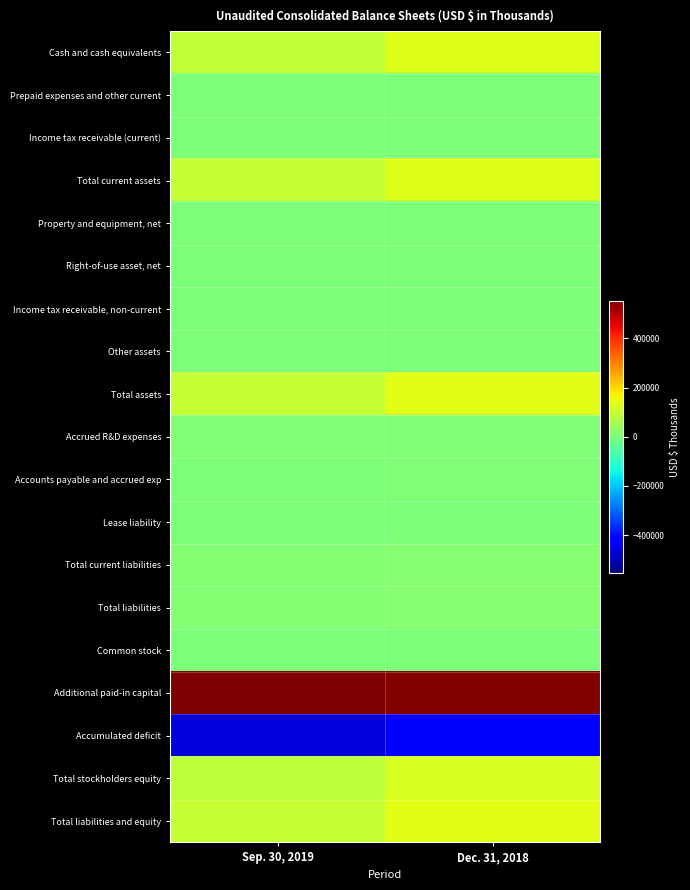

Reading right to left, transcribe all the data shown in this chart.

Cash and cash equivalents: Dec. 31, 2018=131201	Sep. 30, 2019=94851
Prepaid expenses and other current: Dec. 31, 2018=2086	Sep. 30, 2019=1110
Income tax receivable (current): Dec. 31, 2018=0	Sep. 30, 2019=1012
Total current assets: Dec. 31, 2018=133287	Sep. 30, 2019=96973
Property and equipment, net: Dec. 31, 2018=335	Sep. 30, 2019=212
Right-of-use asset, net: Dec. 31, 2018=0	Sep. 30, 2019=745
Income tax receivable, non-current: Dec. 31, 2018=3529	Sep. 30, 2019=882
Other assets: Dec. 31, 2018=14	Sep. 30, 2019=11
Total assets: Dec. 31, 2018=137165	Sep. 30, 2019=98823
Accrued R&D expenses: Dec. 31, 2018=7337	Sep. 30, 2019=4950
Accounts payable and accrued exp: Dec. 31, 2018=5869	Sep. 30, 2019=3666
Lease liability: Dec. 31, 2018=0	Sep. 30, 2019=745
Total current liabilities: Dec. 31, 2018=13206	Sep. 30, 2019=9361
Total liabilities: Dec. 31, 2018=13206	Sep. 30, 2019=9361
Common stock: Dec. 31, 2018=41	Sep. 30, 2019=42
Additional paid-in capital: Dec. 31, 2018=545585	Sep. 30, 2019=552468
Accumulated deficit: Dec. 31, 2018=-421667	Sep. 30, 2019=-463048
Total stockholders equity: Dec. 31, 2018=123959	Sep. 30, 2019=89462
Total liabilities and equity: Dec. 31, 2018=137165	Sep. 30, 2019=98823